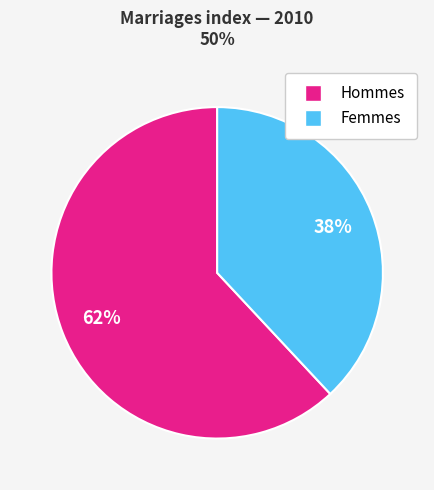

Does any single category account for the majority?

Yes